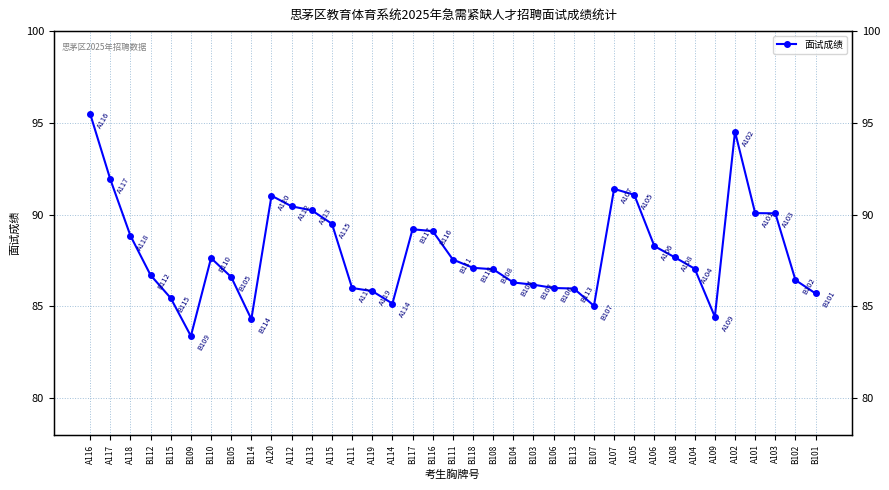

What is the change in value from A116 to A107?

-4.1